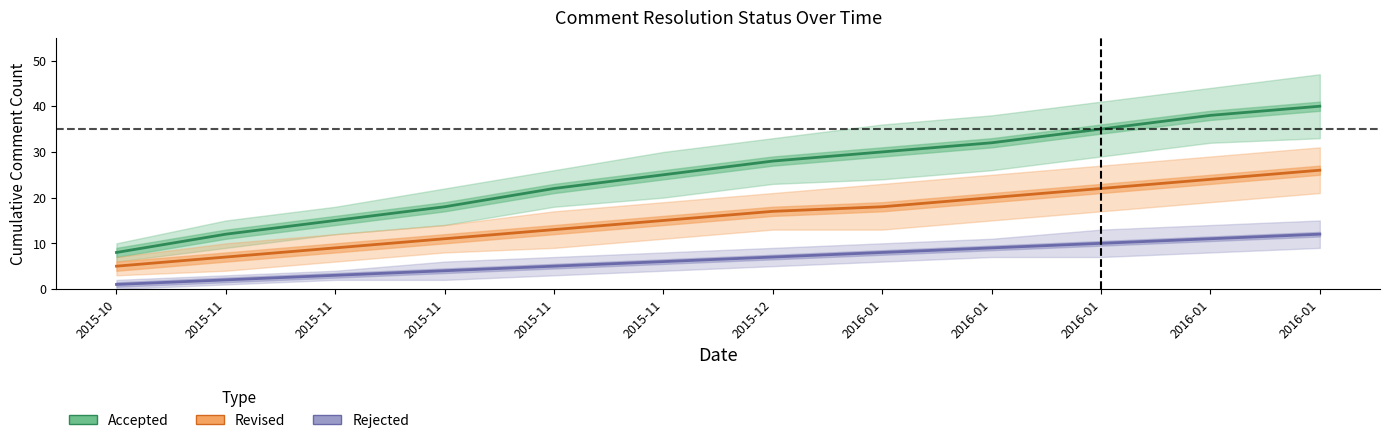

The Revised series shows 12 at 2016-01. True or false?

False